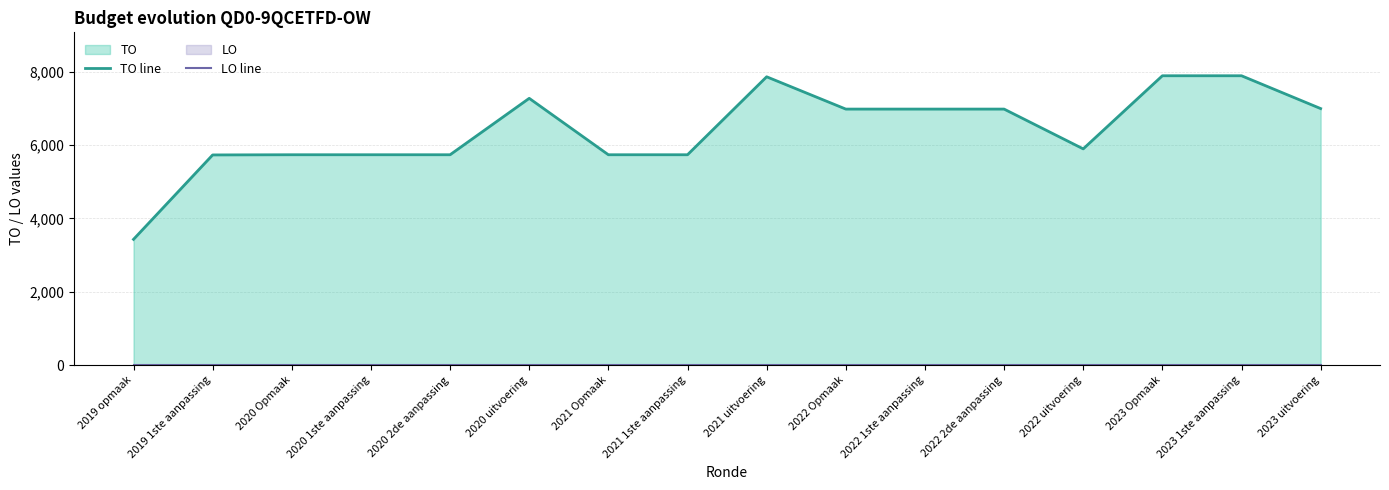

Reading right to left, transcribe all the data shown in this chart.

TO line: 6993	7887	7887	5895	6979	6979	6979	7859	5735	5735	7272	5735	5735	5735	5730	3430
LO line: 0	0	0	0	0	0	0	0	0	0	0	0	0	0	0	0